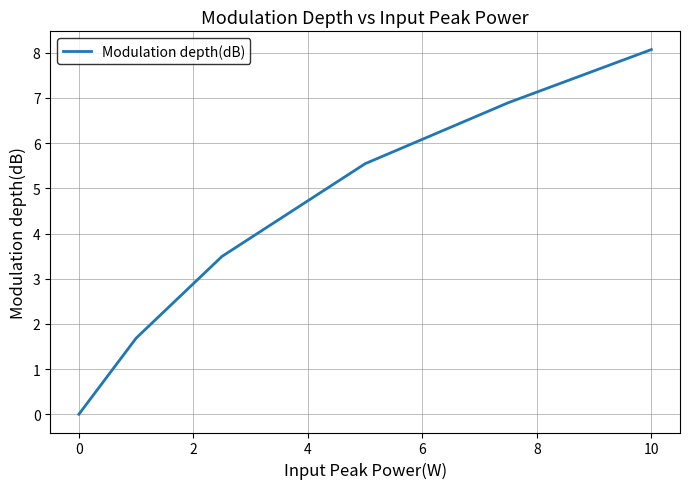

What is the average value?

4.3